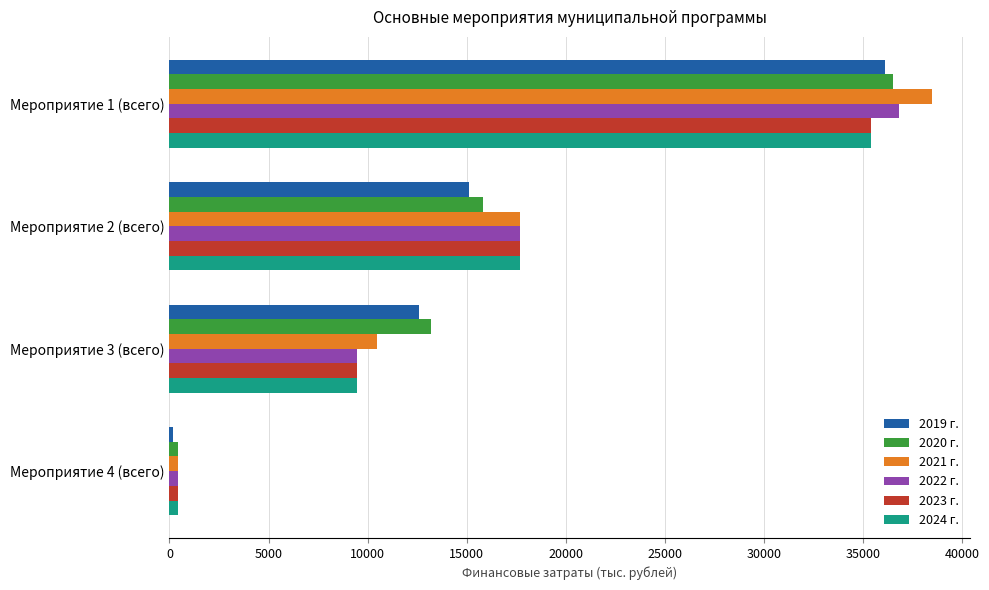

Which label corresponds to the smallest value in the chart?

Мероприятие 4 (всего)